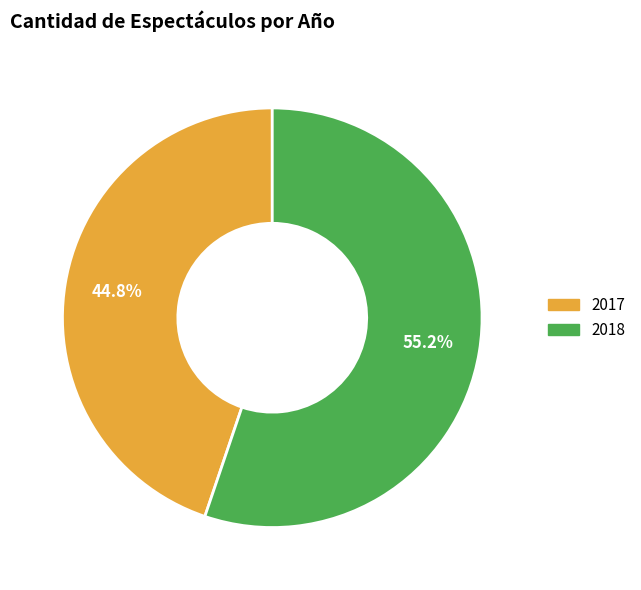

What portion of the pie excludes 2017?

55.2%